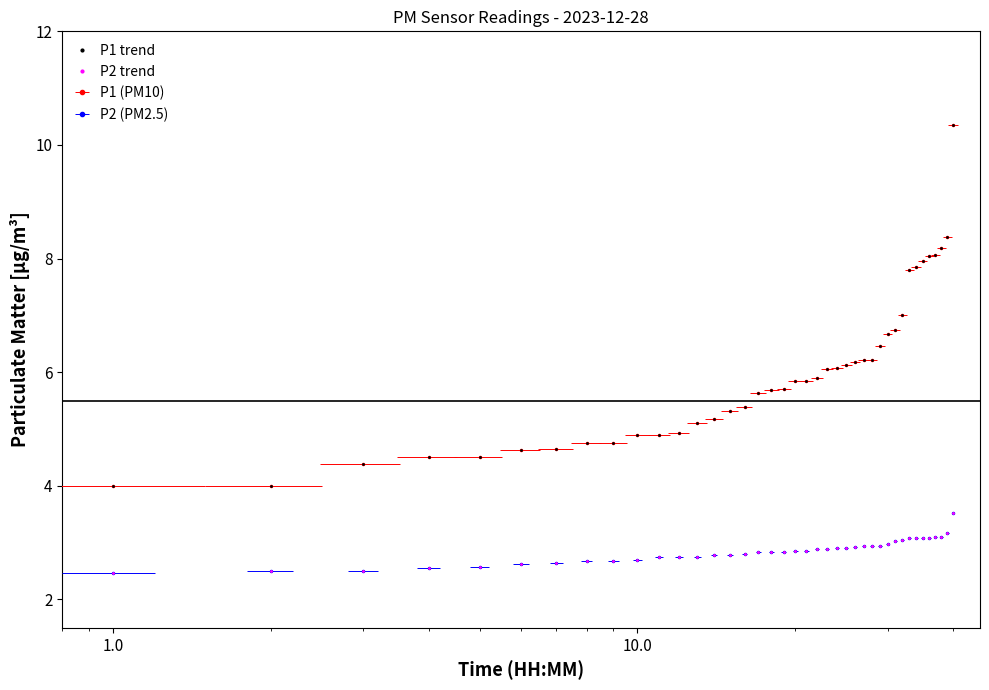

True or false: P2 trend and P1 trend intersect in this chart.

False